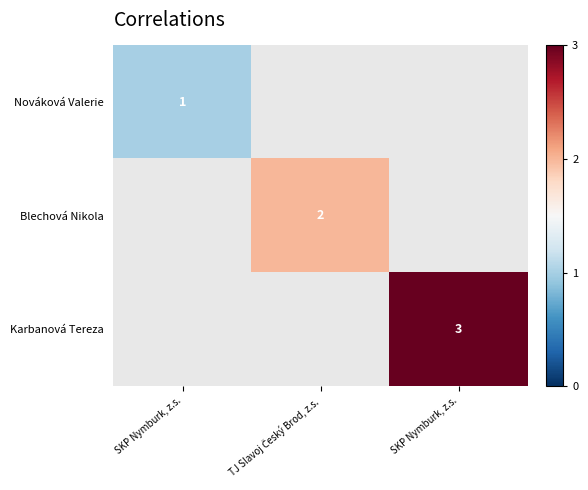

How many distinct data groups are displayed?

3